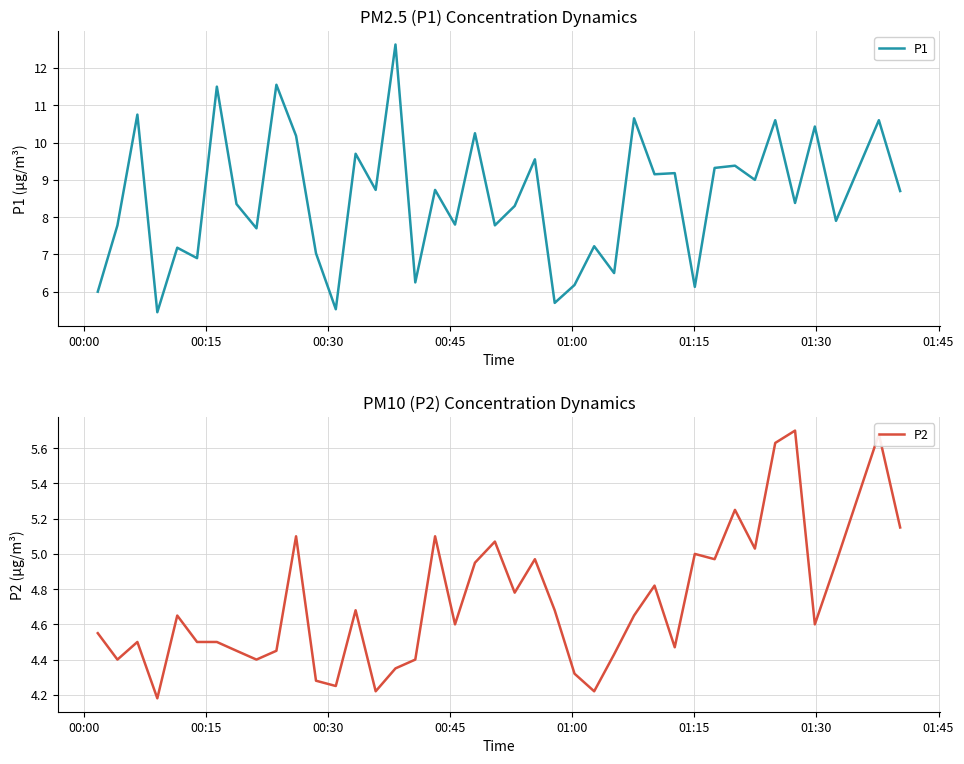

What is the maximum value for P1?

12.6